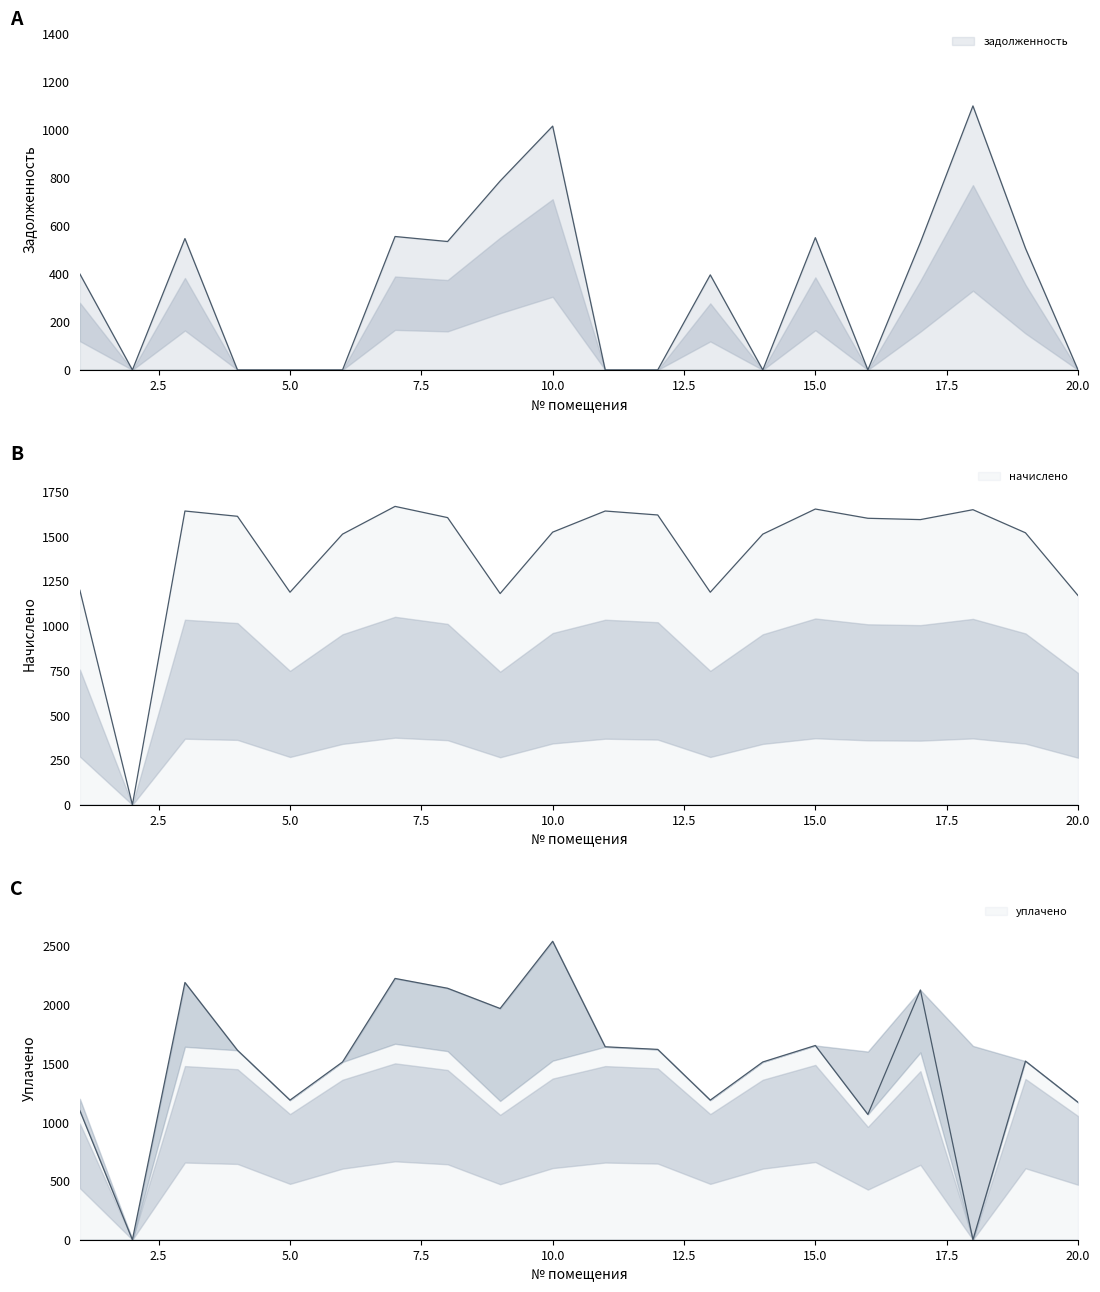

Which has a higher value, 3 or 19?

3